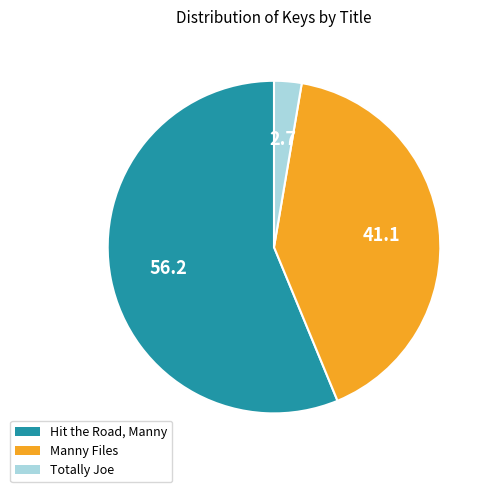

What is the largest slice in the pie chart?

Hit the Road, Manny